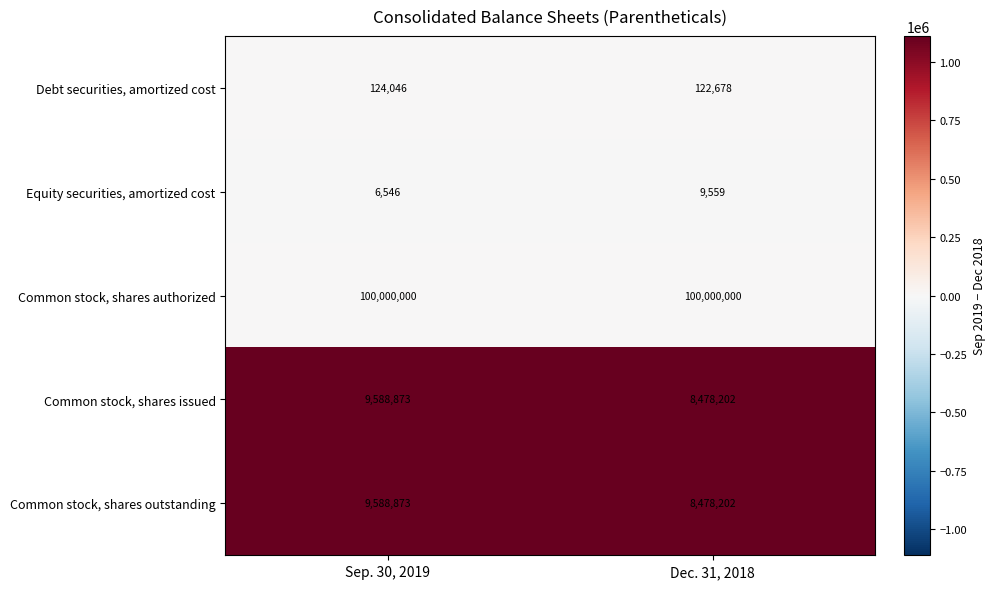

Rank the categories by Common stock, shares issued value from highest to lowest.

Sep. 30, 2019, Dec. 31, 2018